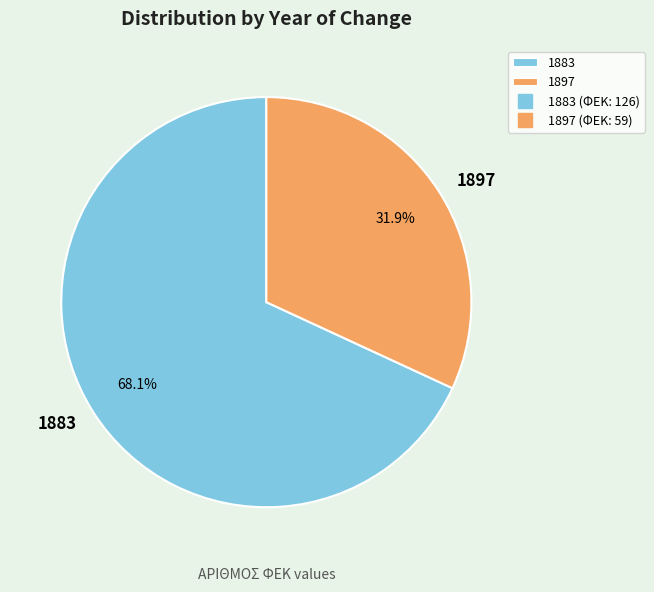

Does 1883 represent more than half of the total?

Yes